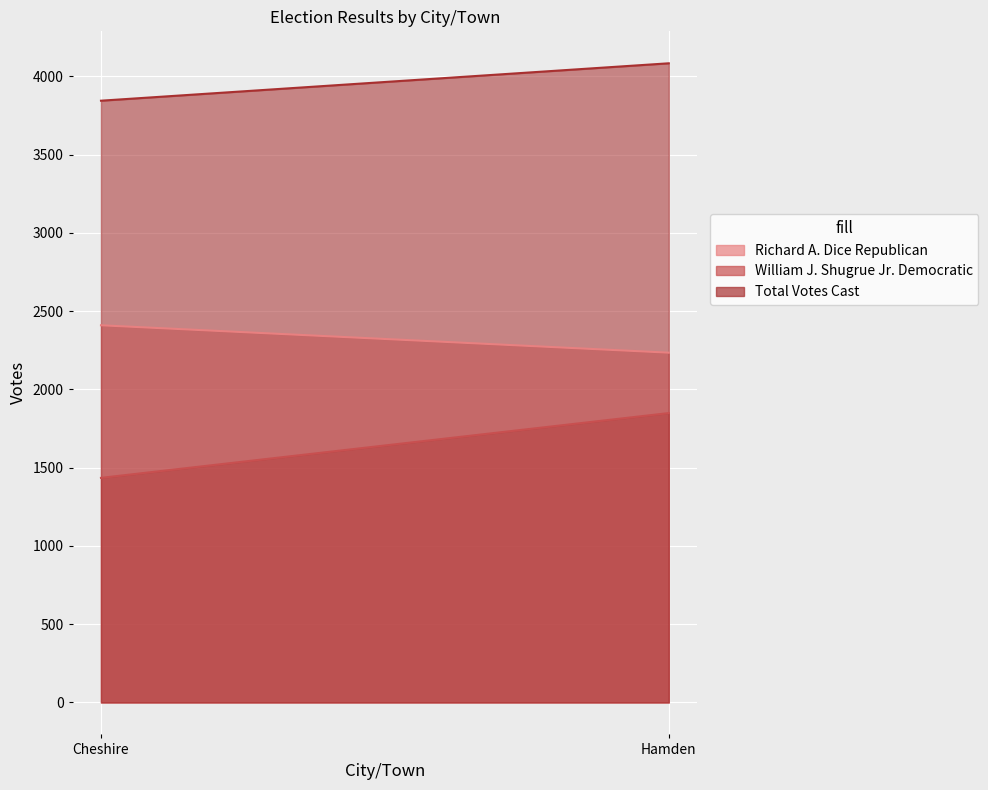

Which series has the largest total across all categories?

Total Votes Cast